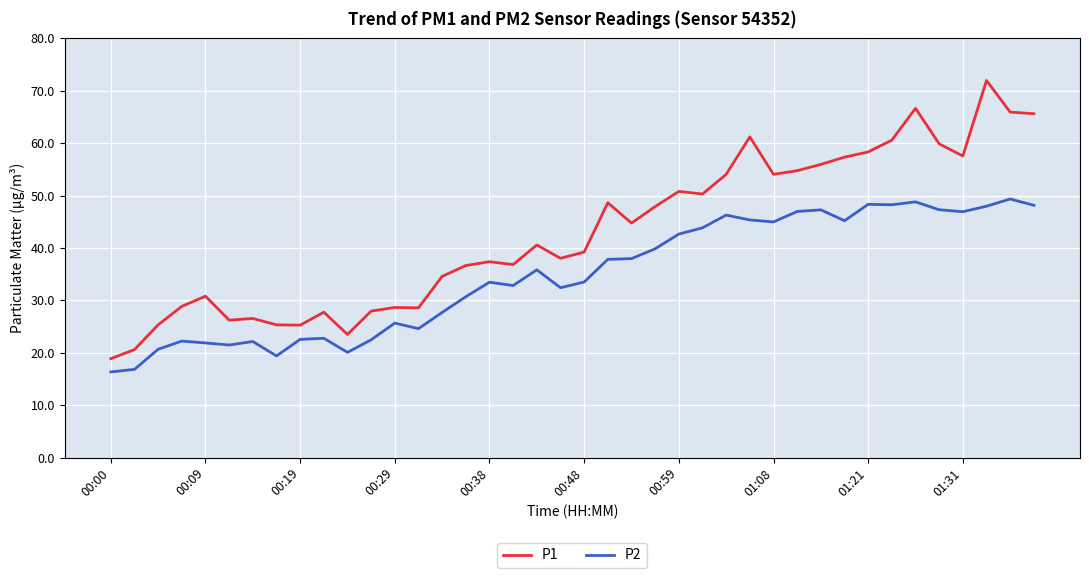

Which series has the largest range (max minus min)?

P1